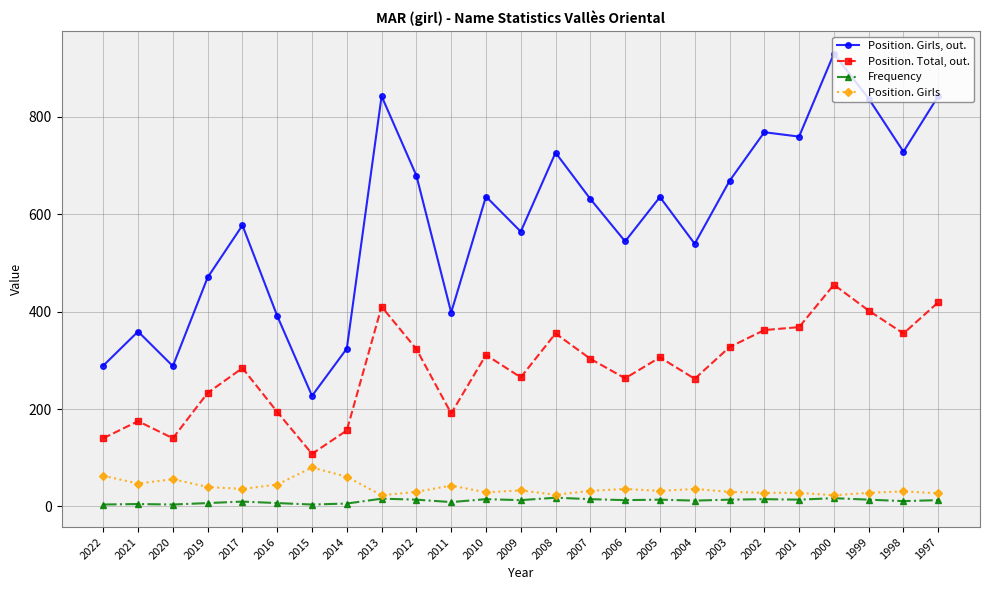

What is the sum of the Frequency values at 2001 and 2013?

30